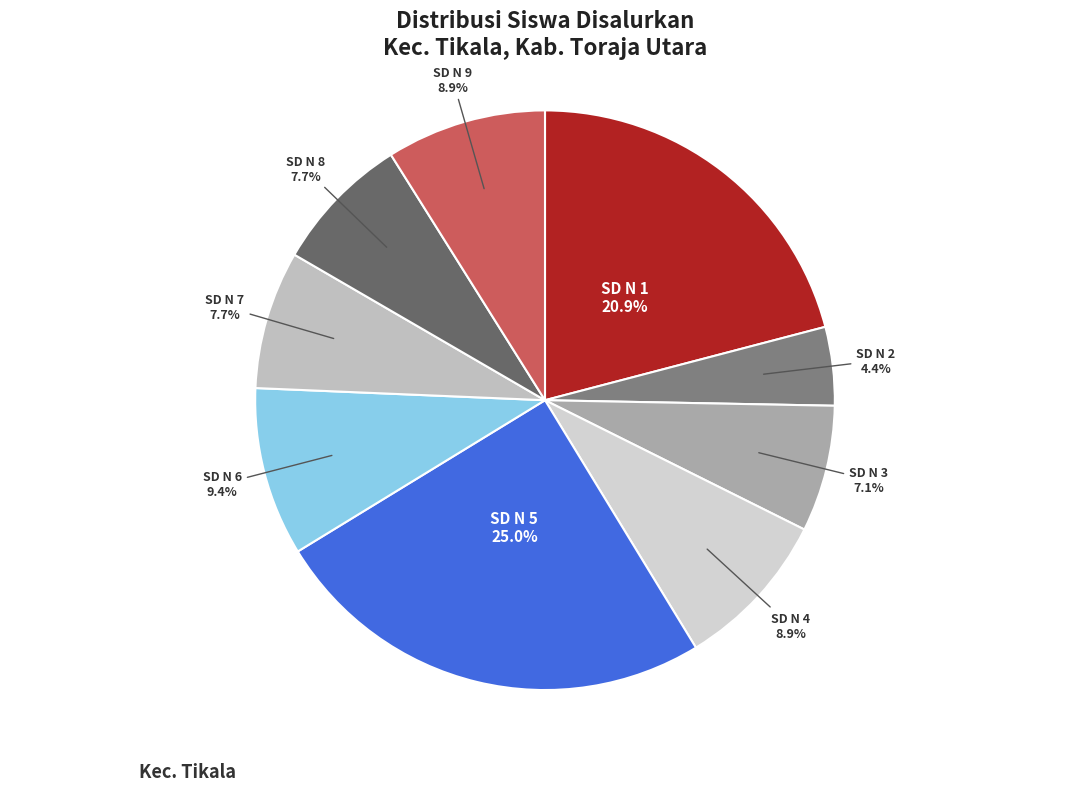

Which has a higher value, SD N 3 or SD N 9?

SD N 9